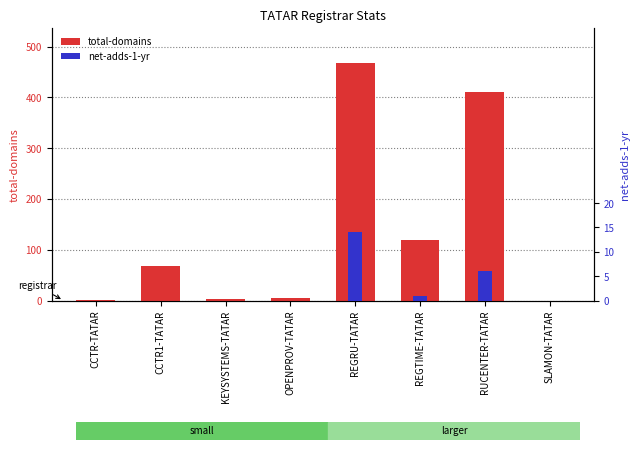

What position from the right is REGRU-TATAR?

4